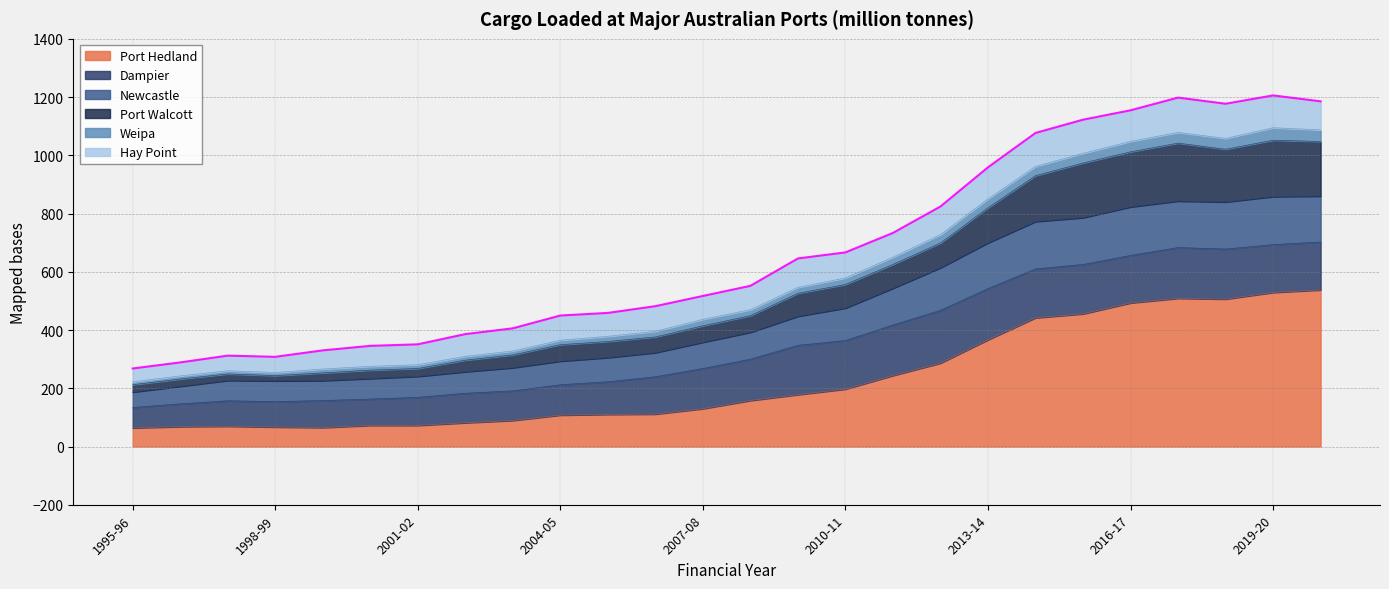

What is the minimum value for Port Hedland?

63.9